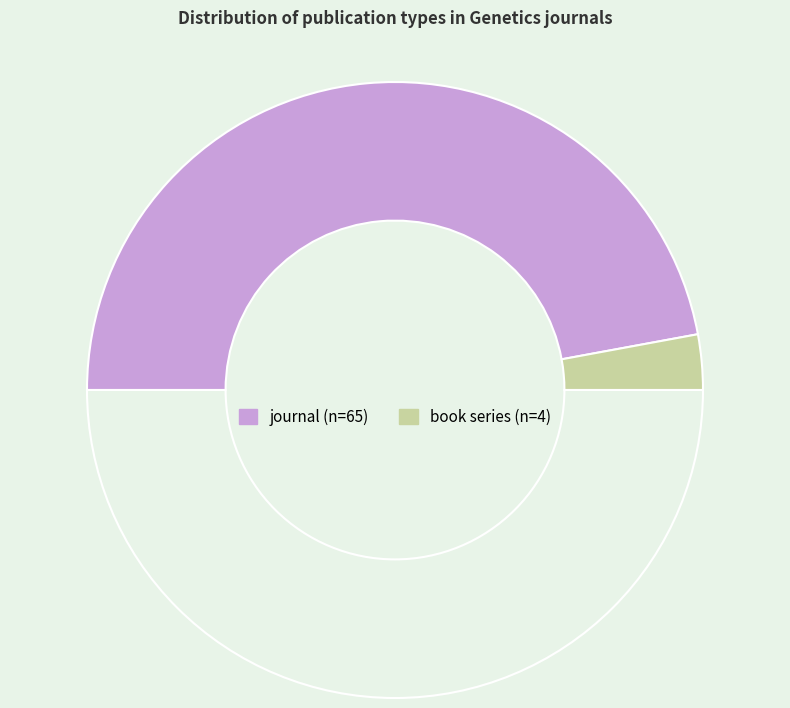

Rank the categories by value from lowest to highest.

book series, journal